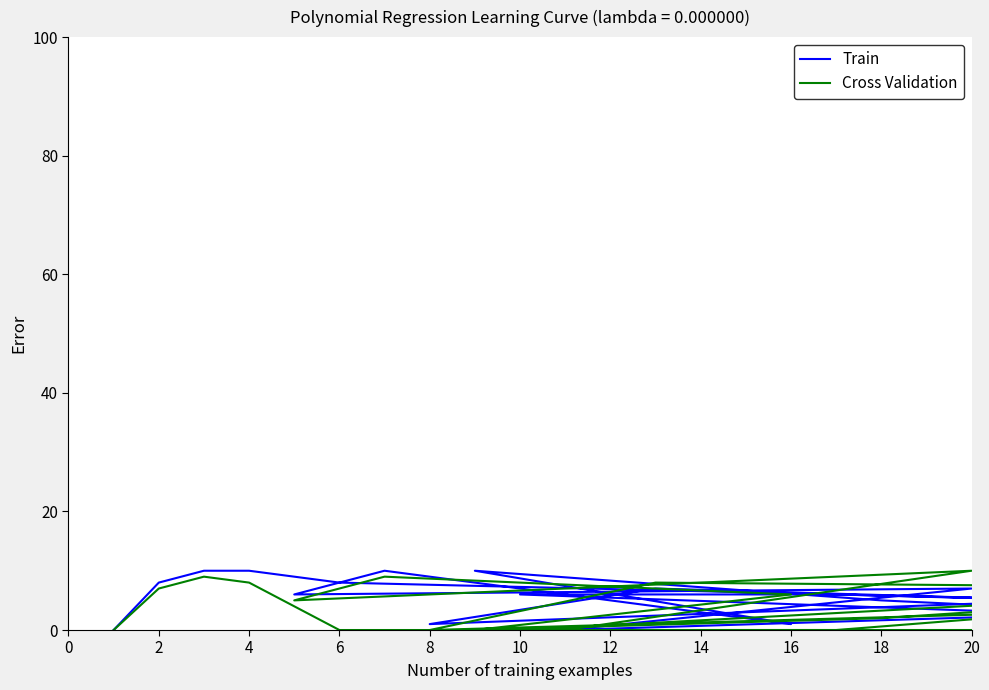

What is the sum of all Cross Validation values?

82